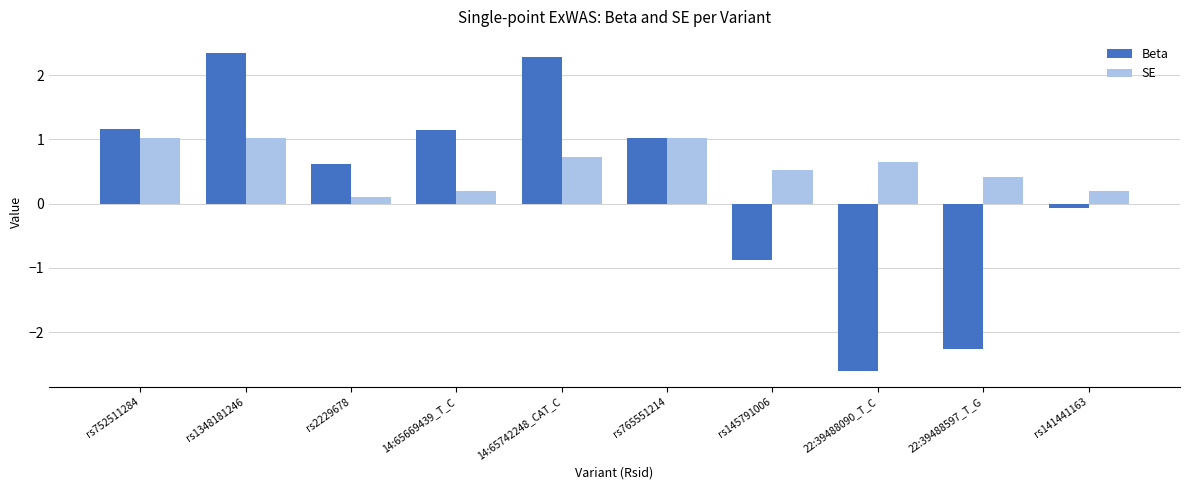

What is the minimum value for Beta?

-2.6